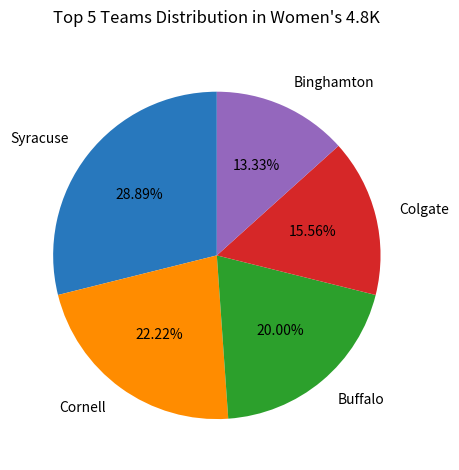

Is Cornell the majority of the pie?

No